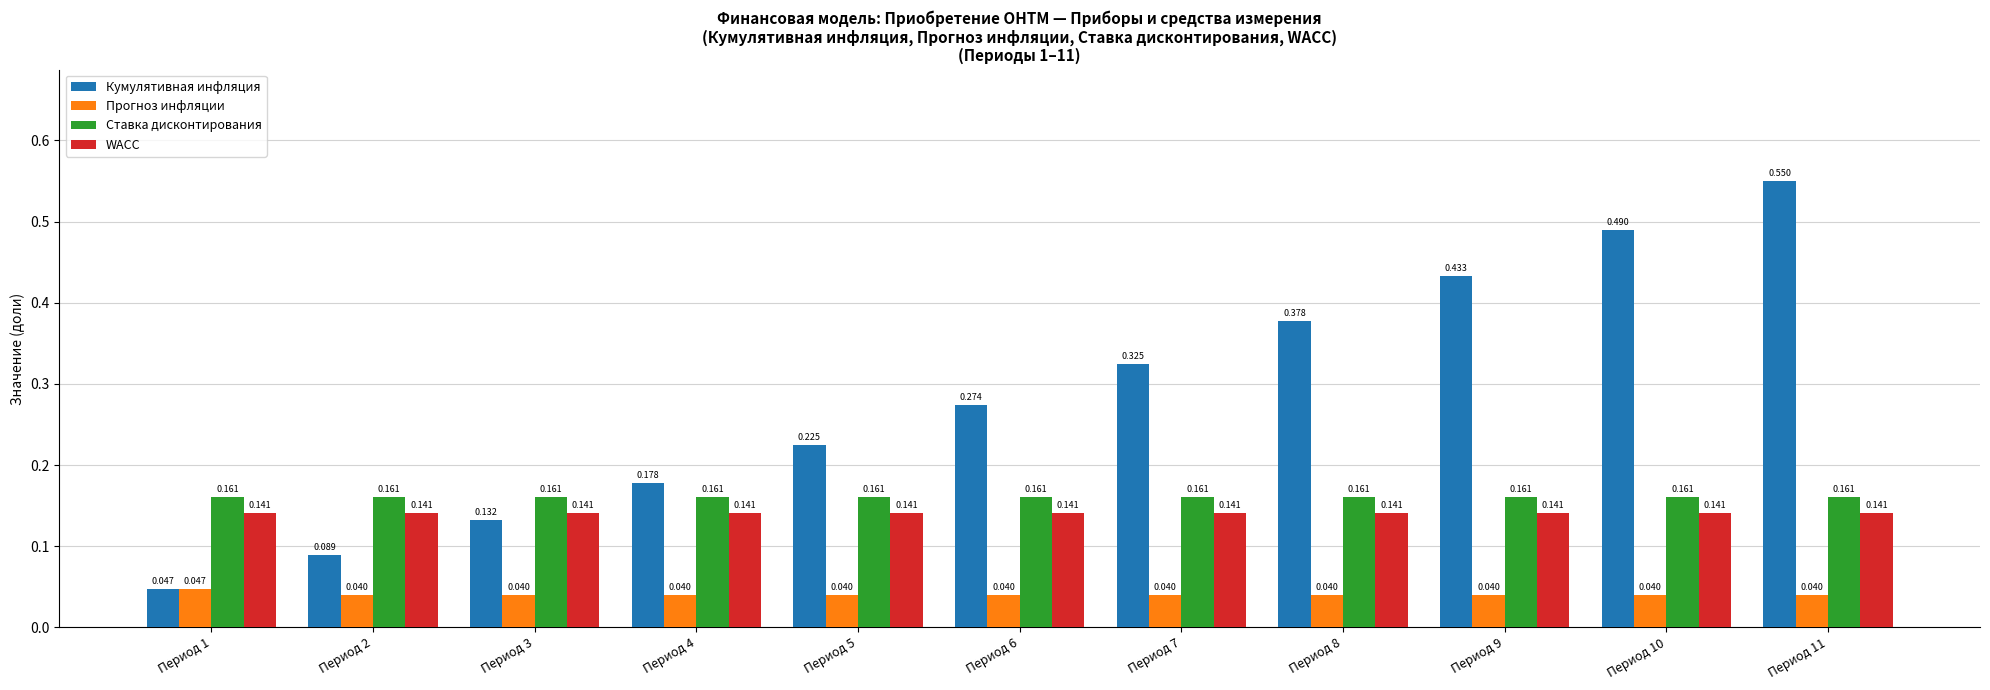

Rank the series by their maximum value, from lowest to highest.

Прогноз инфляции, WACC, Ставка дисконтирования, Кумулятивная инфляция